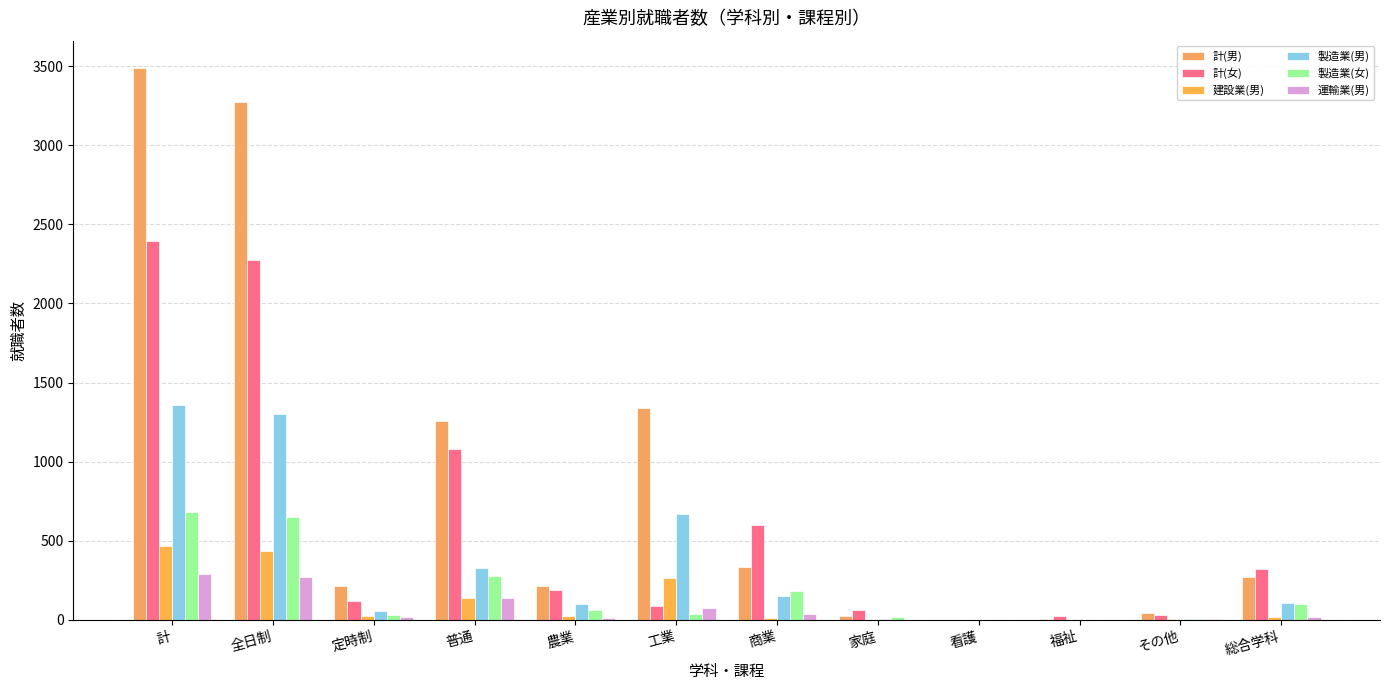

How many distinct data groups are displayed?

6